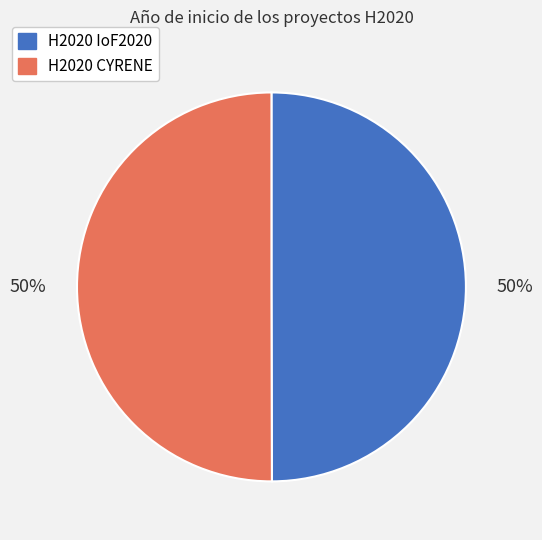

How many segments does this pie chart have?

2